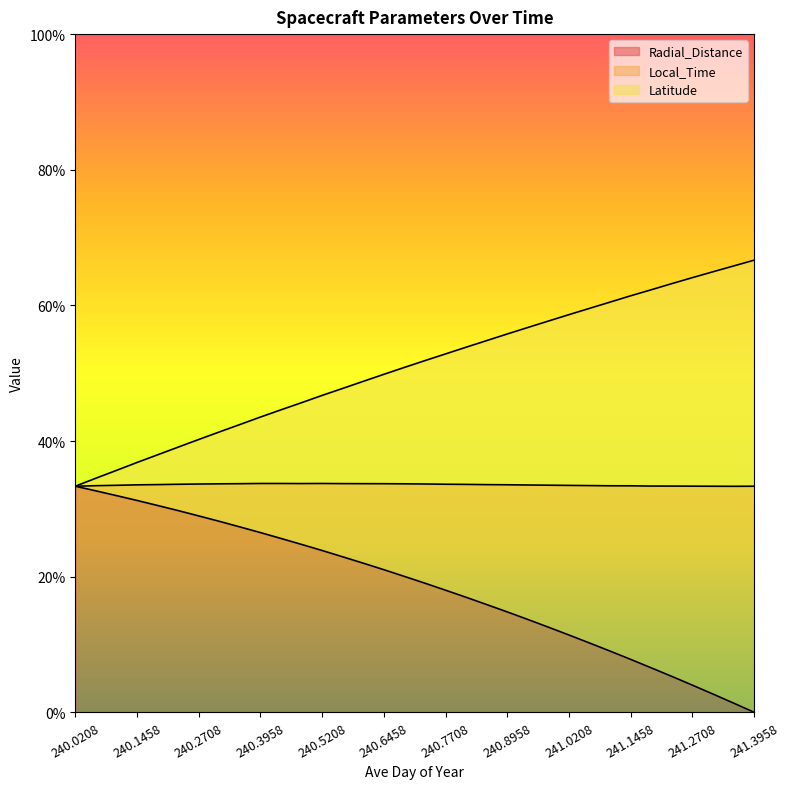

The value of Local_Time at 240.4792 is 67.8. True or false?

False